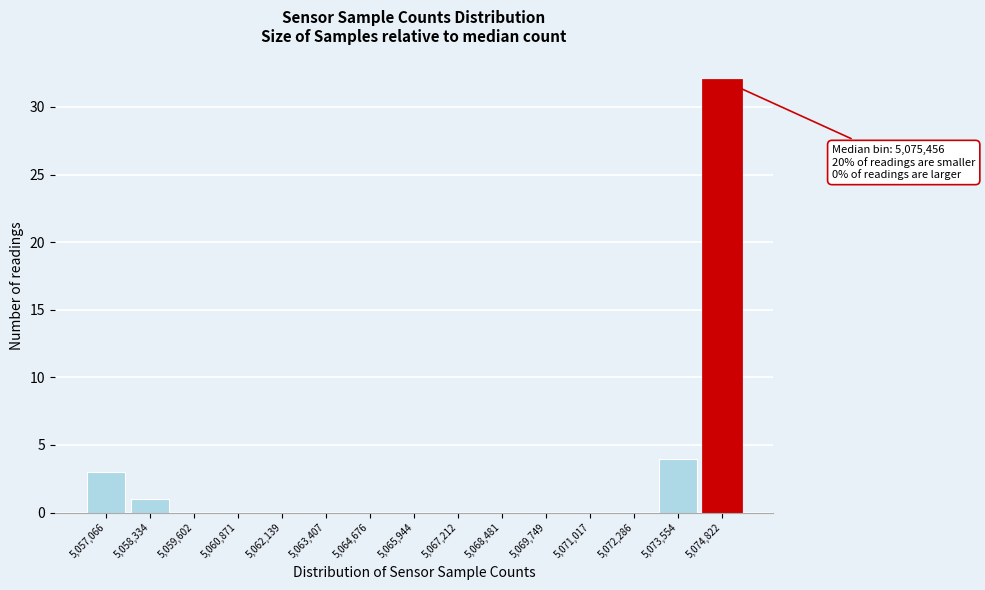

Reading right to left, list all the values displayed in this chart.

5,074,822=32	5,073,554=4	5,072,286=0	5,071,017=0	5,069,749=0	5,068,481=0	5,067,212=0	5,065,944=0	5,064,676=0	5,063,407=0	5,062,139=0	5,060,871=0	5,059,602=0	5,058,334=1	5,057,066=3